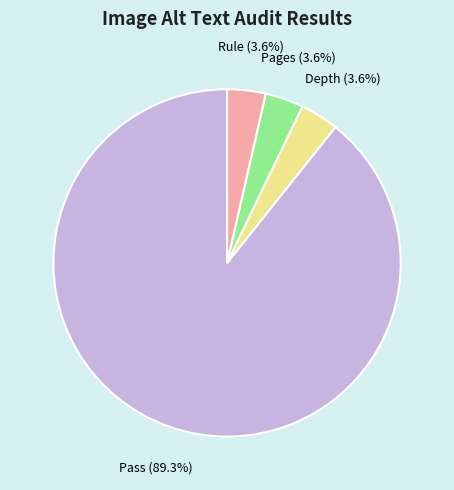

Which category has the biggest portion of the pie?

Pass